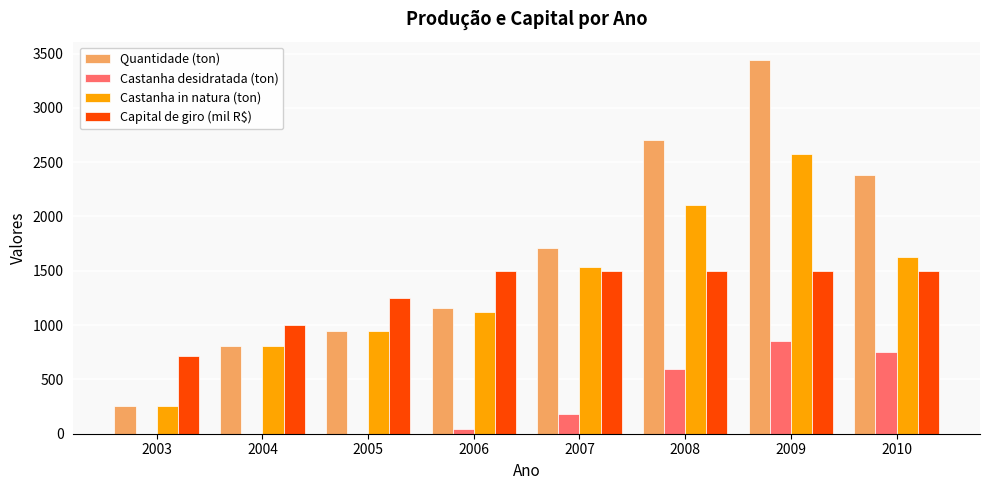

Reading left to right, list all the values displayed in this chart.

Quantidade (ton): 254.0	811.7	945.7	1158.2	1710.7	2703.8	3437.6	2380.0
Castanha desidratada (ton): 0.0	0.0	0.0	42.0	180.0	600.0	858.0	750.0
Castanha in natura (ton): 254.0	811.7	945.7	1116.2	1530.7	2103.8	2579.6	1630.0
Capital de giro (mil R$): 715.0	1000.0	1250.0	1500.0	1500.0	1500.0	1500.0	1500.0